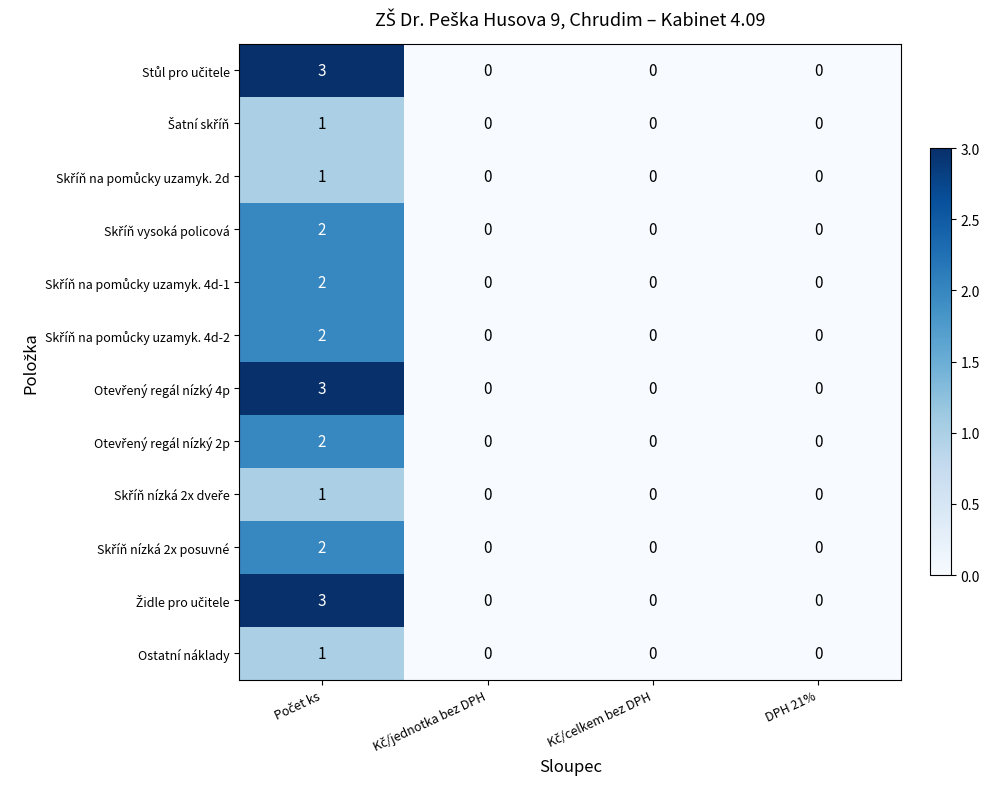

What is the maximum value shown in the chart?

3